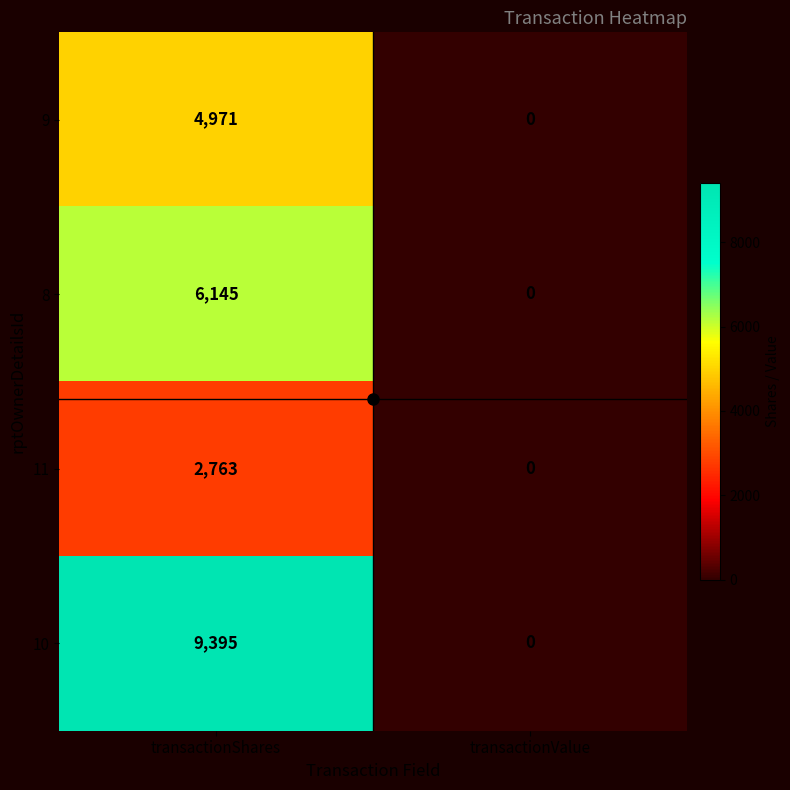

Which category has the highest value across all series?

transactionShares